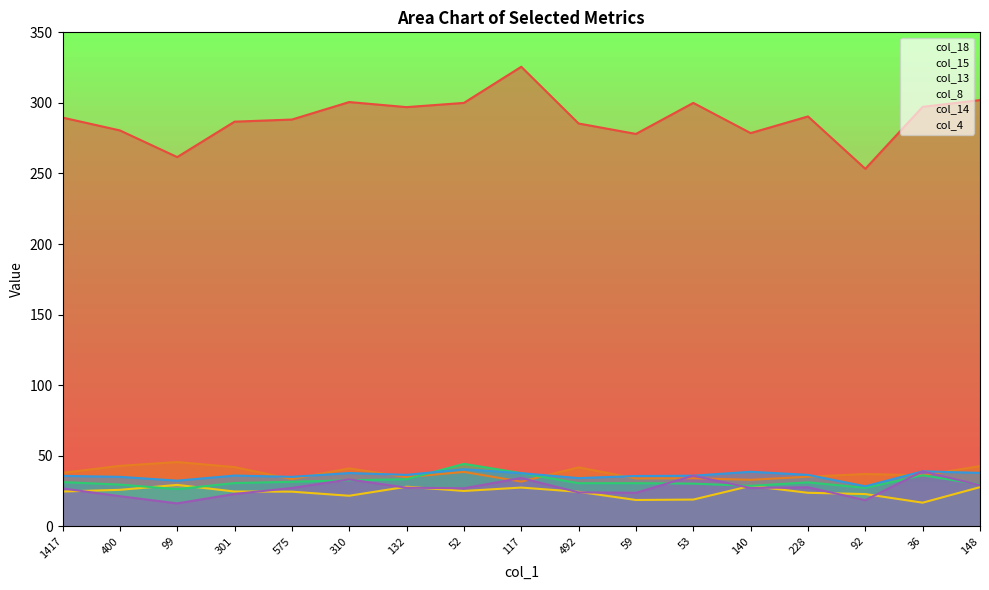

What are all the series names shown in the legend?

col_18, col_15, col_13, col_8, col_14, col_4